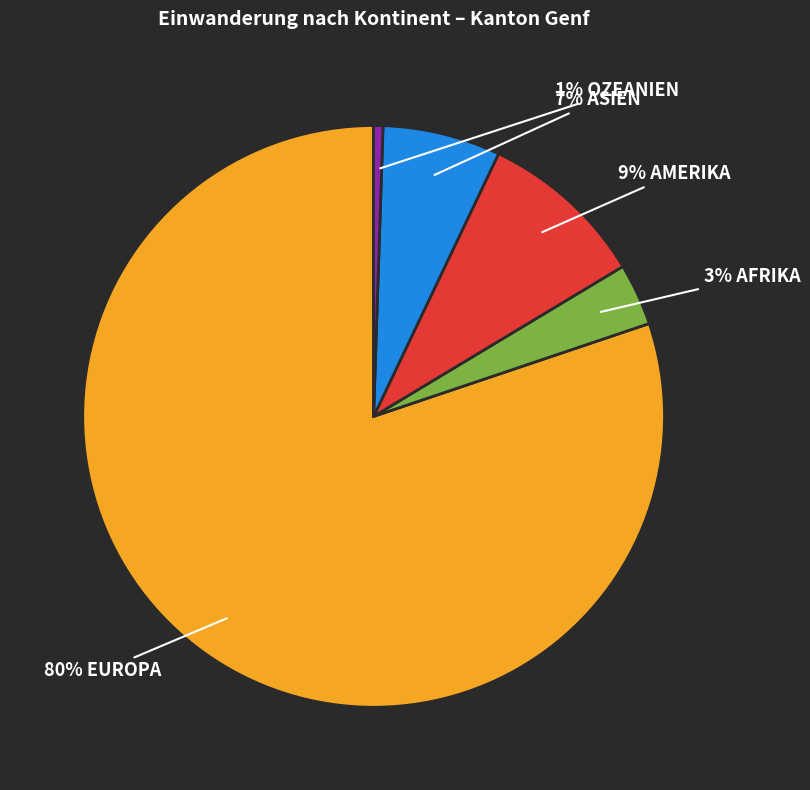

To the nearest percent, what is the average slice percentage?

20%